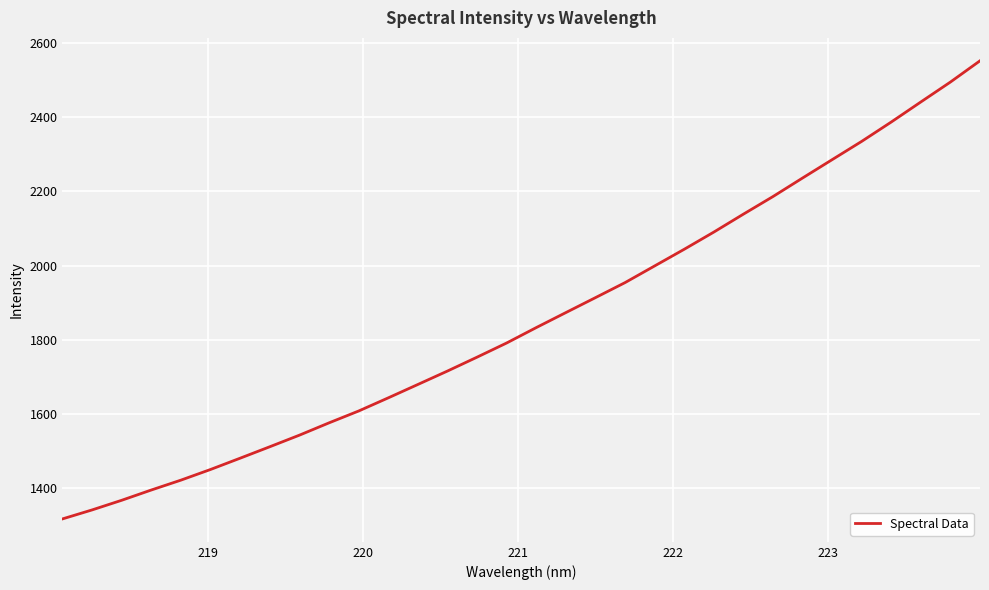

What is the smallest value displayed?

1317.9